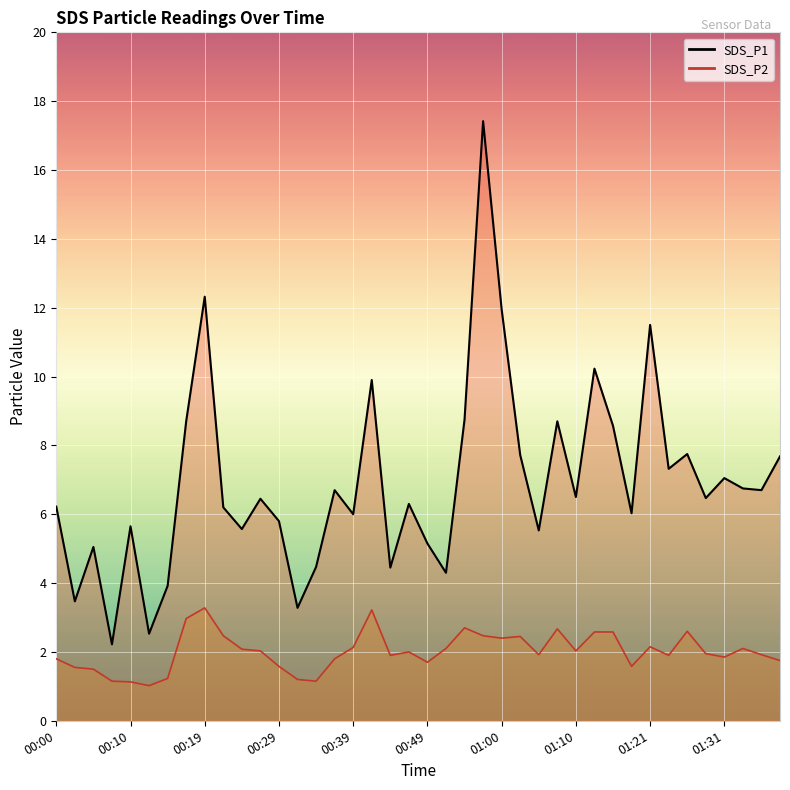

How many values in the SDS_P2 series exceed 2?

19